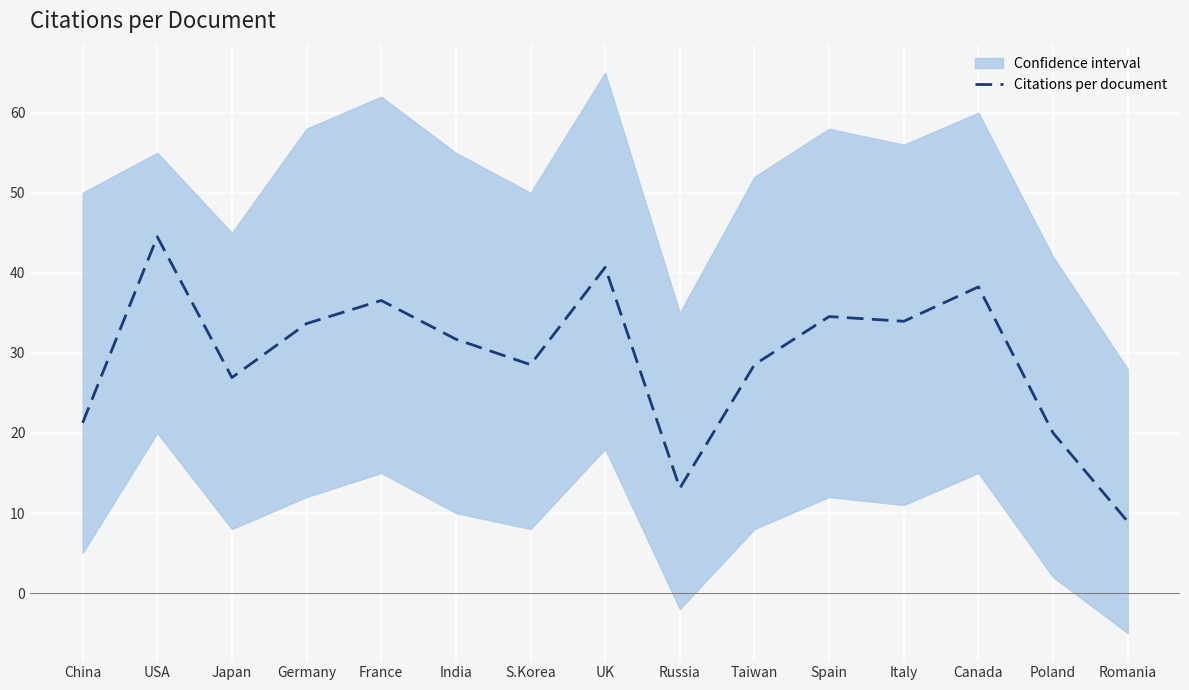

The chart shows a value of 7.3 at Taiwan. True or false?

False